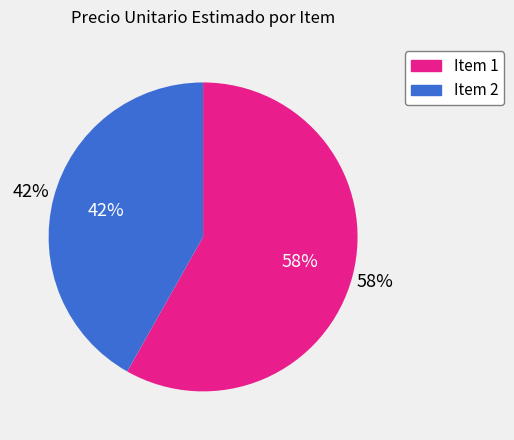

To the nearest percent, what is the combined percentage of Gy9PM0PM5HVg3mM07iELNw%3D%3D and epzUmclUQMlg3mM07iELNw%3D%3D?

100%